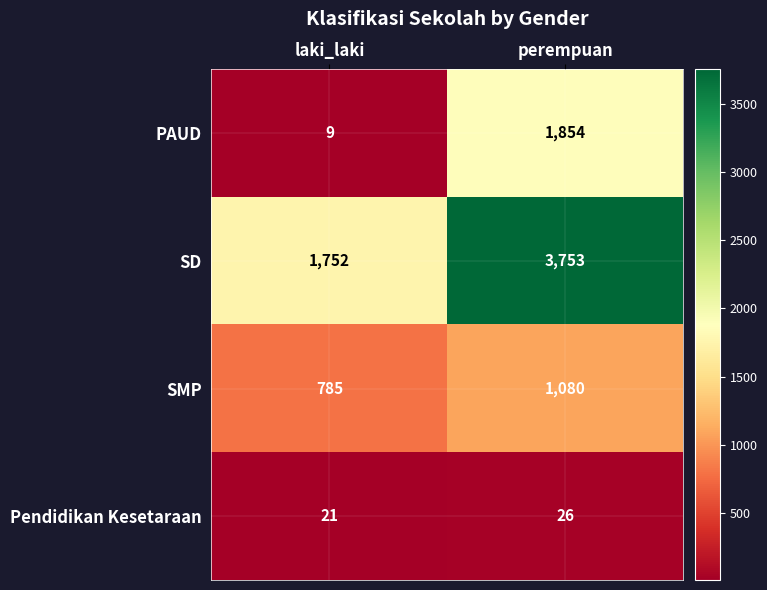

Which series has the largest range (max minus min)?

SD